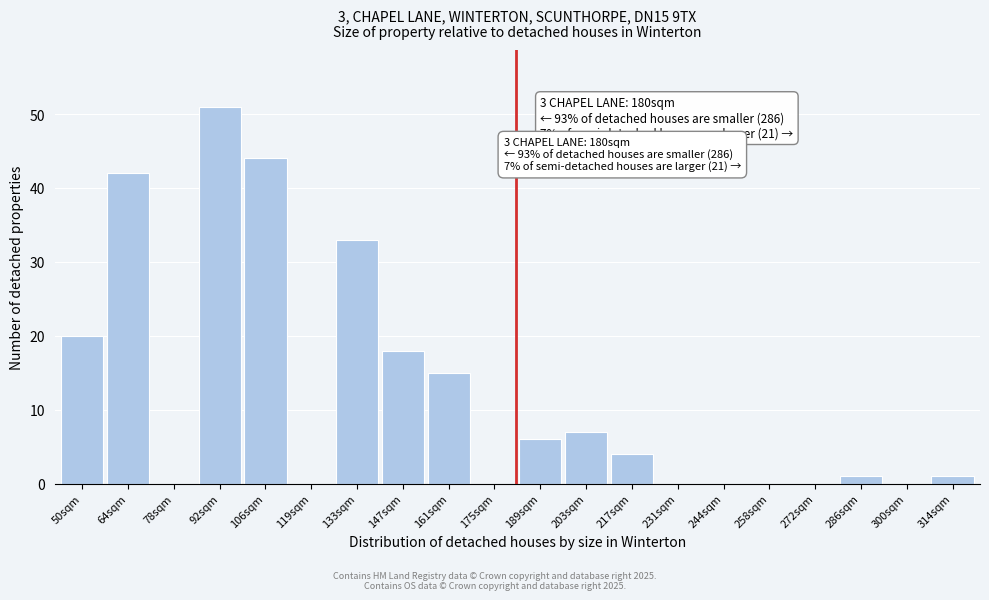

Reading left to right, extract all data points from this chart.

50sqm=20	64sqm=42	78sqm=0	92sqm=51	106sqm=44	119sqm=0	133sqm=33	147sqm=18	161sqm=15	175sqm=0	189sqm=6	203sqm=7	217sqm=4	231sqm=0	244sqm=0	258sqm=0	272sqm=0	286sqm=1	300sqm=0	314sqm=1